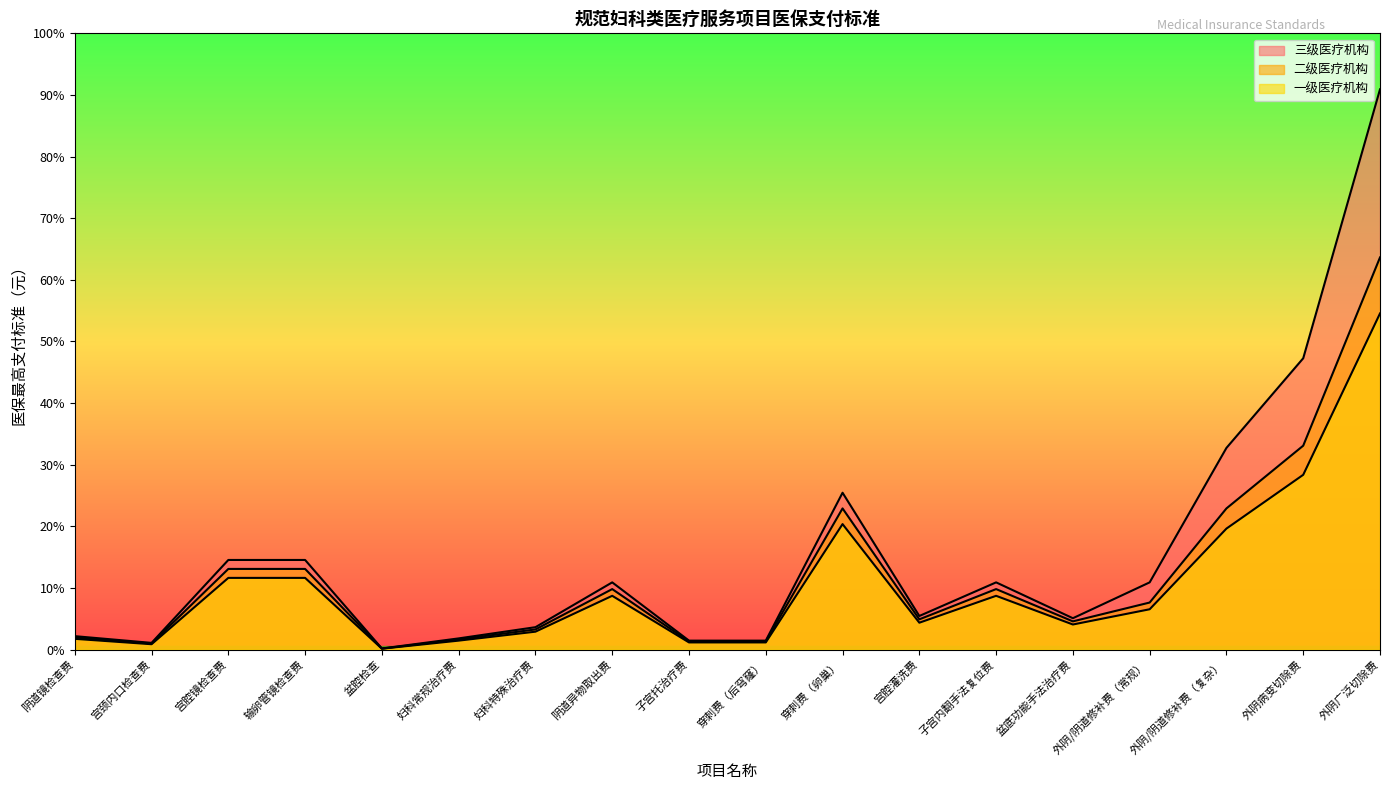

Reading left to right, list all the values displayed in this chart.

三级医疗机构: 阴道镜检查费=60.0	宫颈内口检查费=30.0	宫腔镜检查费=400.0	输卵管镜检查费=400.0	盆腔检查=5.0	妇科常规治疗费=50.0	妇科特殊治疗费=100.0	阴道异物取出费=300.0	子宫托治疗费=40.0	穿刺费（后穹窿）=40.0	穿刺费（卵巢）=700.0	宫腔灌洗费=150.0	子宫内翻手法复位费=300.0	盆底功能手法治疗费=140.0	外阴/阴道修补费（常规）=300.0	外阴/阴道修补费（复杂）=900.0	外阴病变切除费=1300.0	外阴广泛切除费=2500.0
二级医疗机构: 阴道镜检查费=54.0	宫颈内口检查费=27.0	宫腔镜检查费=360.0	输卵管镜检查费=360.0	盆腔检查=4.5	妇科常规治疗费=45.0	妇科特殊治疗费=90.0	阴道异物取出费=270.0	子宫托治疗费=36.0	穿刺费（后穹窿）=36.0	穿刺费（卵巢）=630.0	宫腔灌洗费=135.0	子宫内翻手法复位费=270.0	盆底功能手法治疗费=126.0	外阴/阴道修补费（常规）=210.0	外阴/阴道修补费（复杂）=630.0	外阴病变切除费=910.0	外阴广泛切除费=1750.0
一级医疗机构: 阴道镜检查费=48.0	宫颈内口检查费=24.0	宫腔镜检查费=320.0	输卵管镜检查费=320.0	盆腔检查=4.0	妇科常规治疗费=40.0	妇科特殊治疗费=80.0	阴道异物取出费=240.0	子宫托治疗费=32.0	穿刺费（后穹窿）=32.0	穿刺费（卵巢）=560.0	宫腔灌洗费=120.0	子宫内翻手法复位费=240.0	盆底功能手法治疗费=112.0	外阴/阴道修补费（常规）=180.0	外阴/阴道修补费（复杂）=540.0	外阴病变切除费=780.0	外阴广泛切除费=1500.0